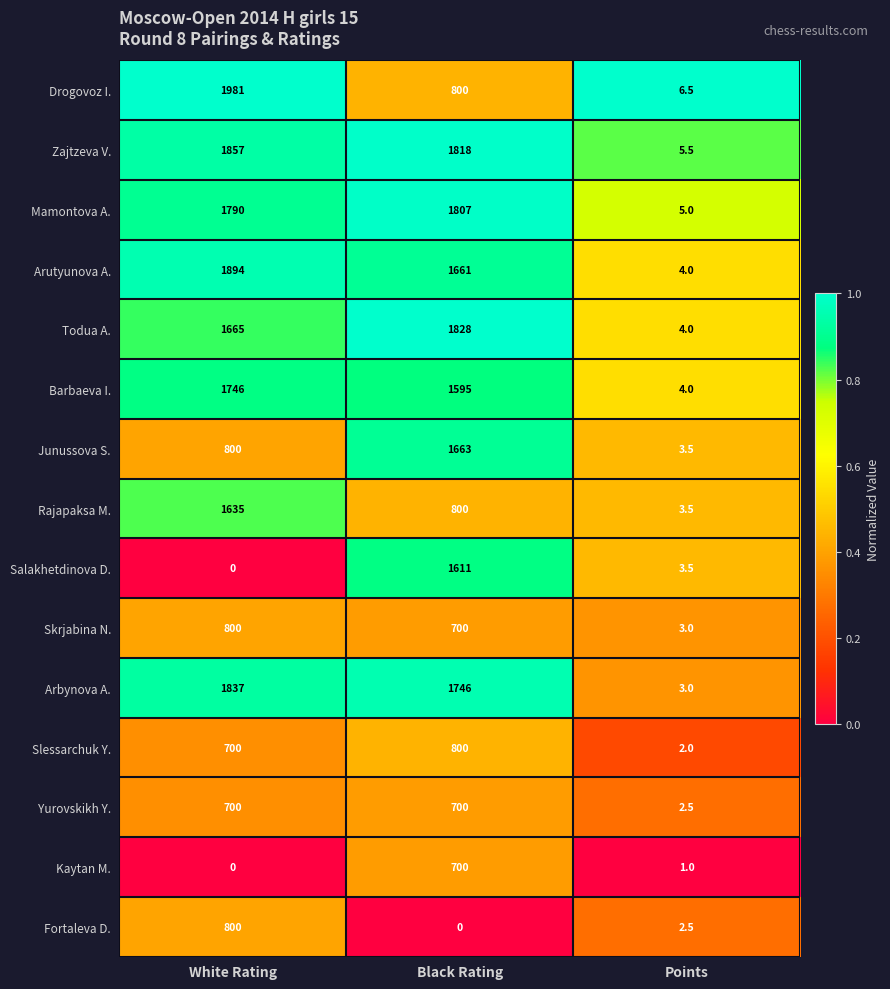

At which label does Skrjabina N. reach its minimum?

Points